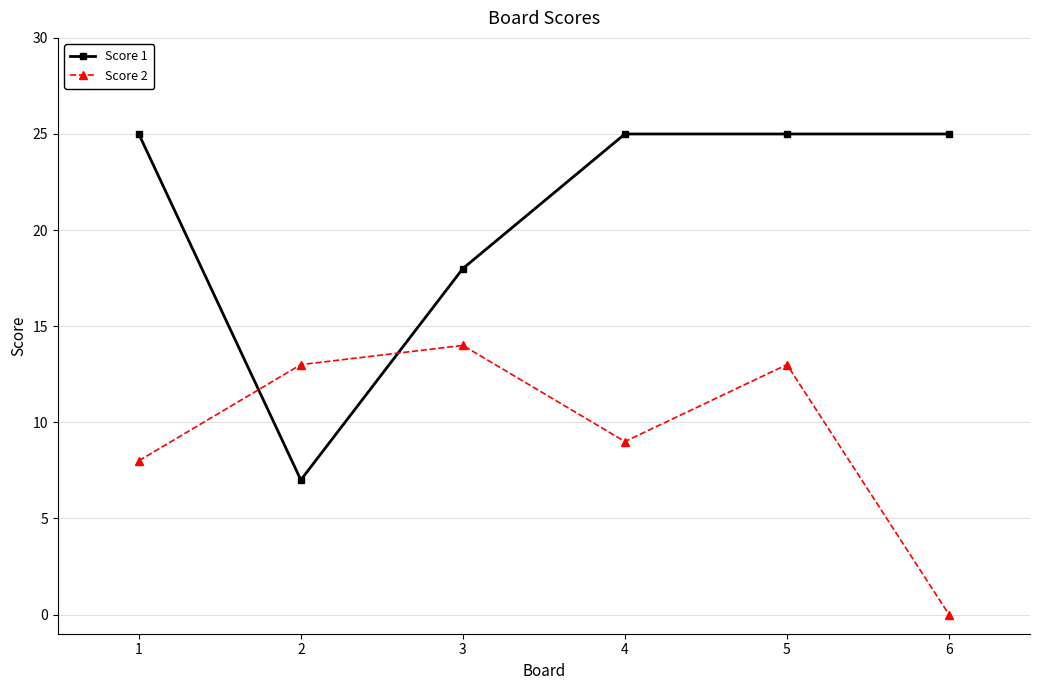

The Score 1 series shows 25 at 5. True or false?

True